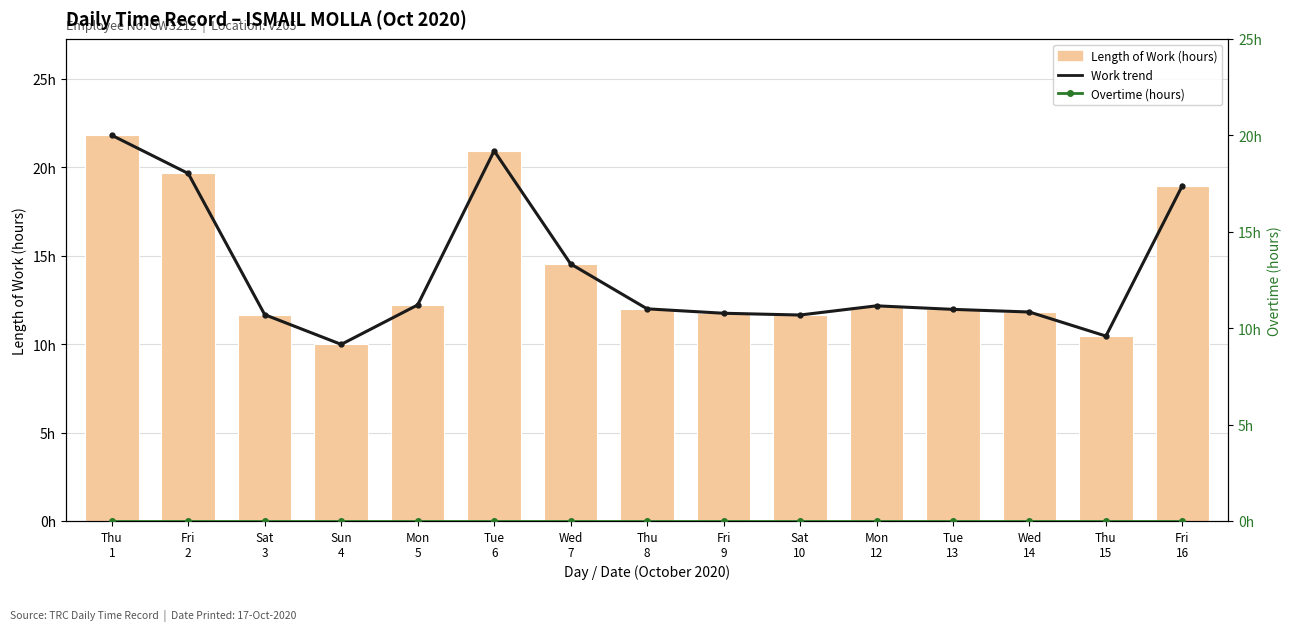

What is the average value of the Length of Work trend series?

14.1